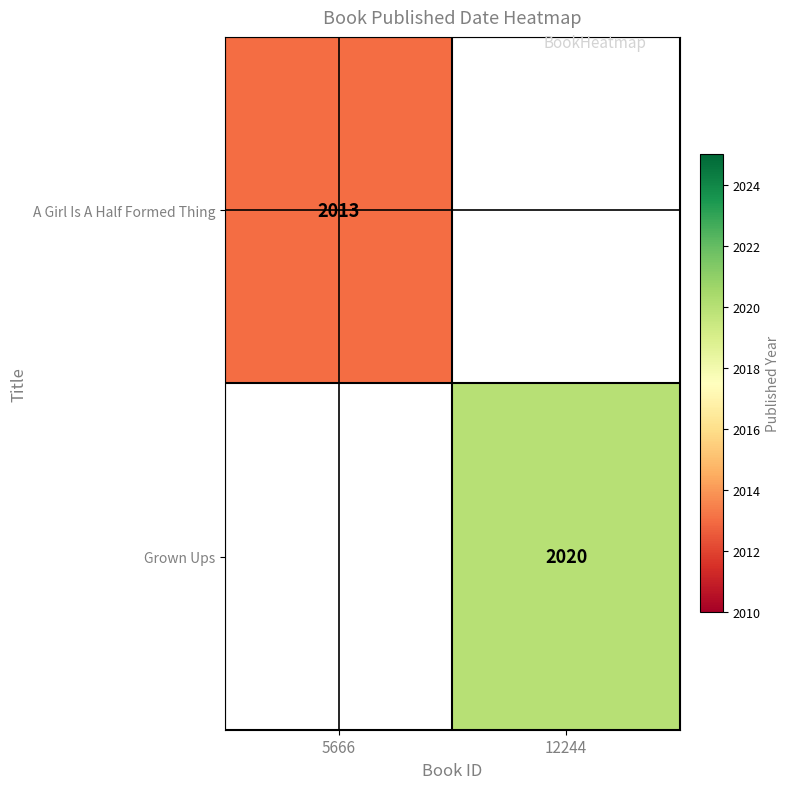

The Grown Ups series shows 1309.9 at 12244. True or false?

False